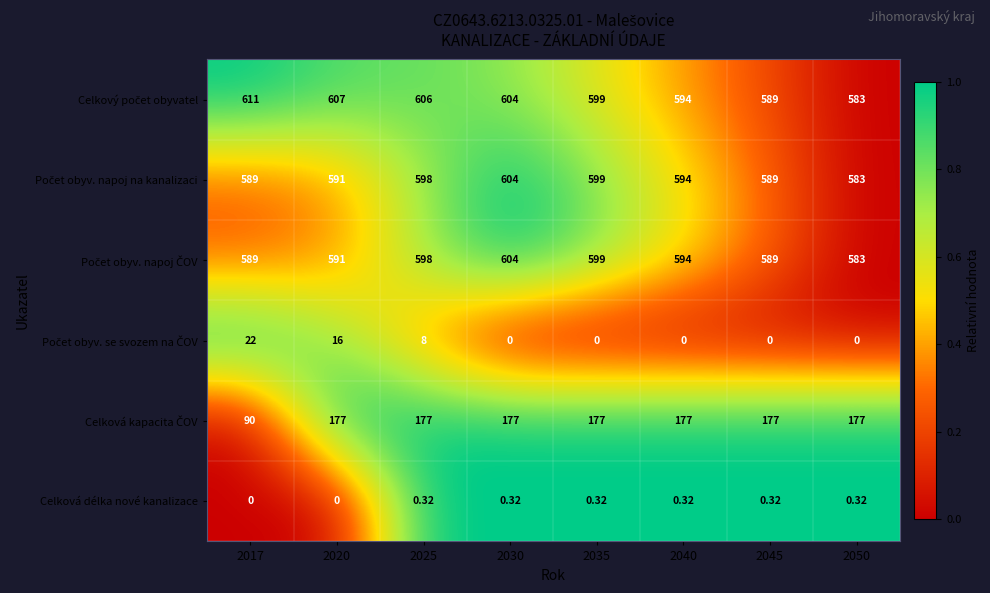

How many data points does each series have?

8